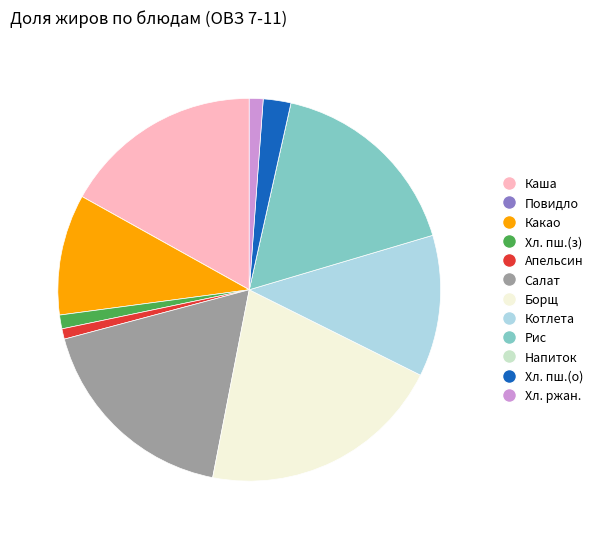

Is there a majority slice in this chart?

No